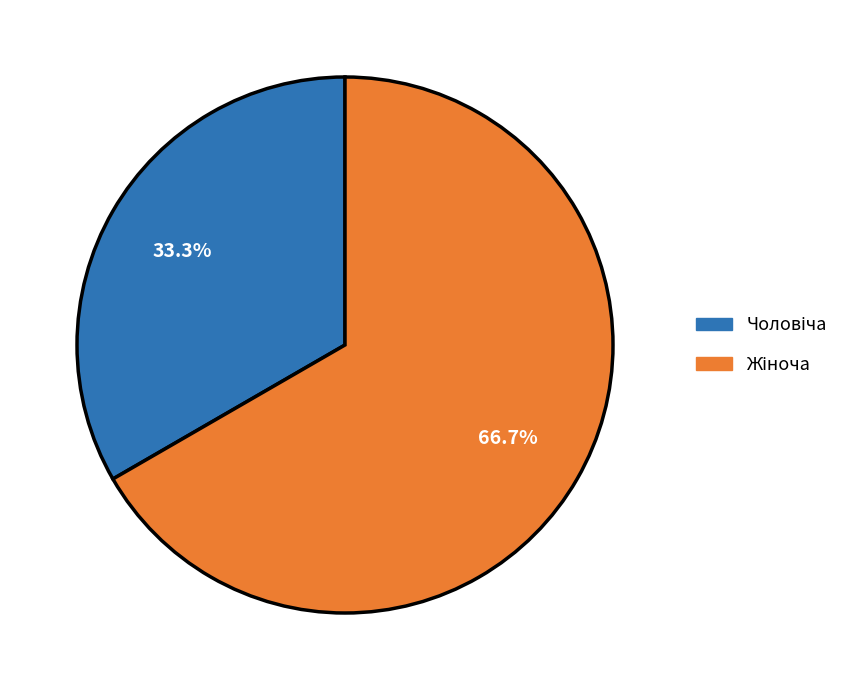

Is there any slice that represents more than half of the pie?

Yes